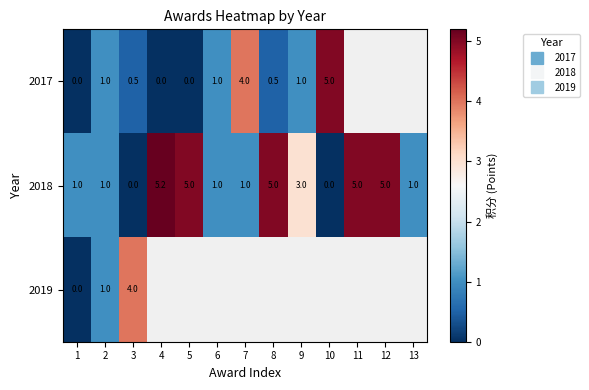

What is the spread (max minus min) of values at 1?

1.0